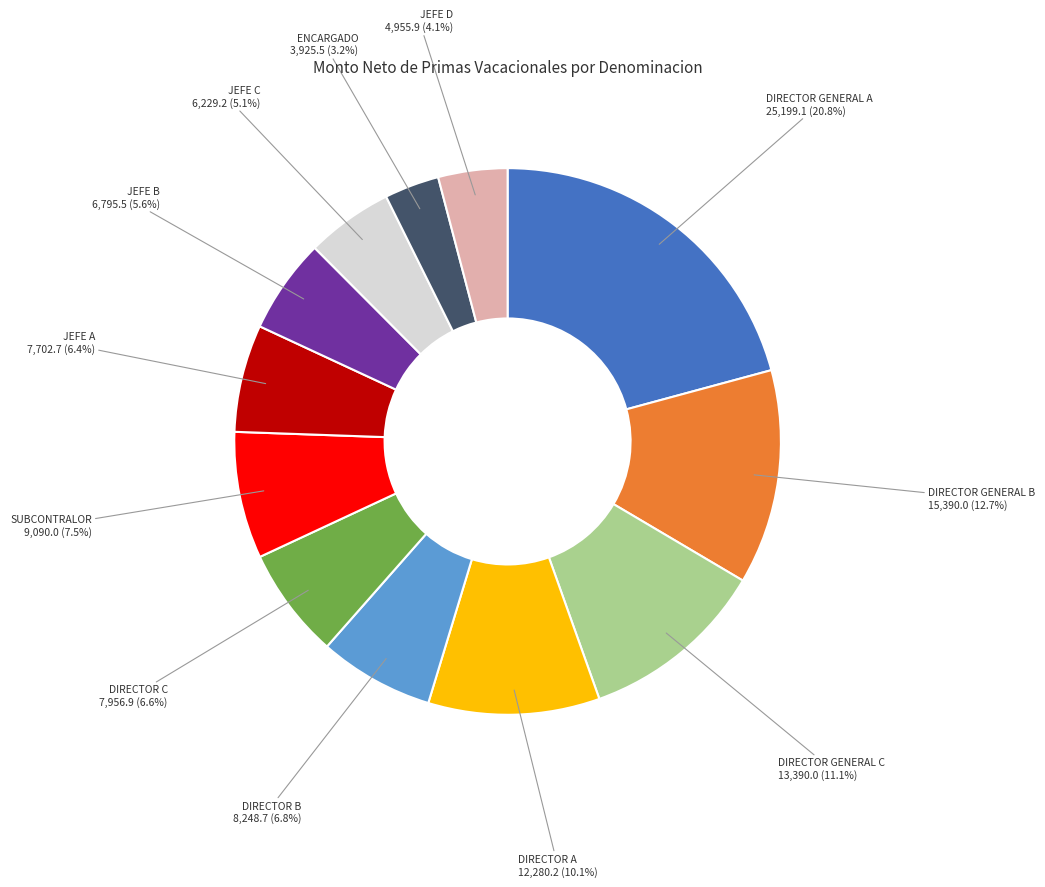

Is there a majority slice in this chart?

No